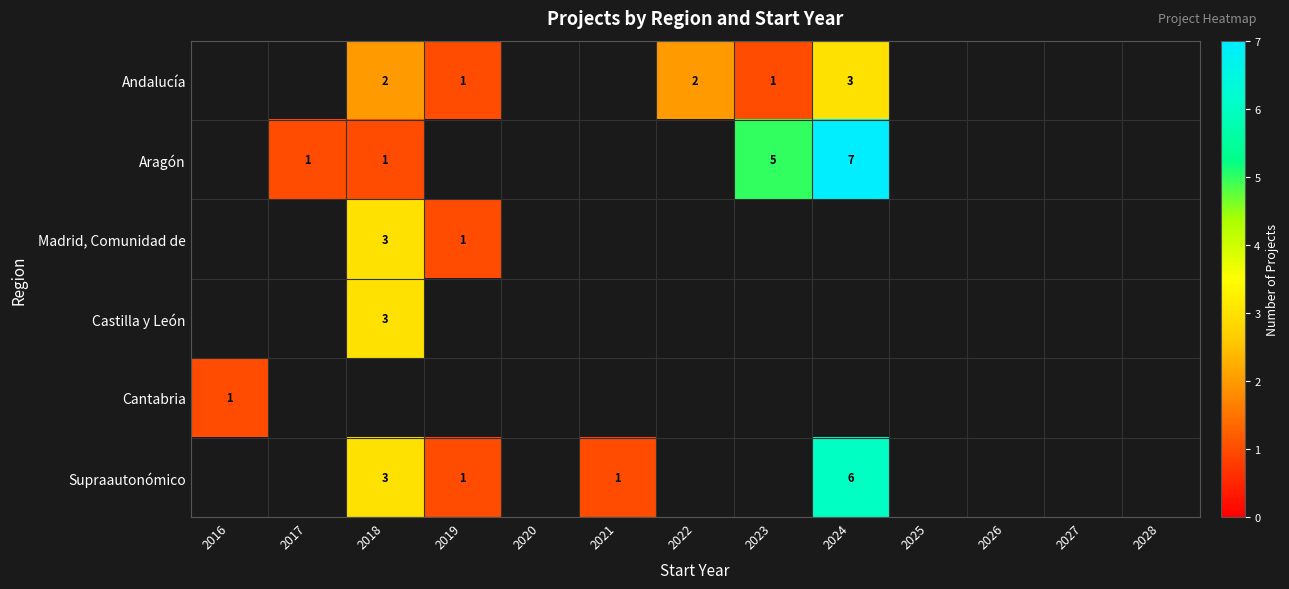

Is it true that Aragón equals 1 at 2017?

True